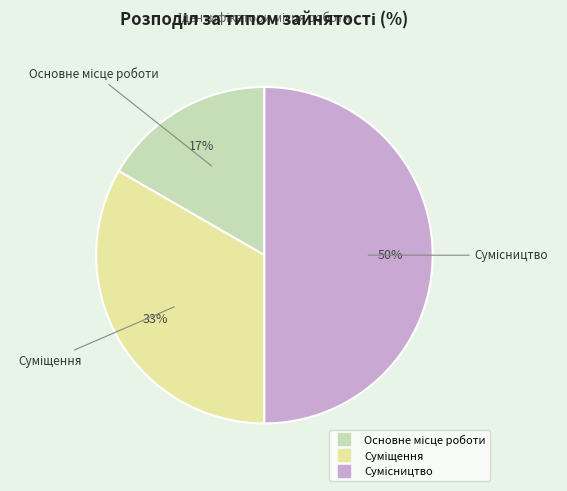

How many slices are in this pie chart?

3